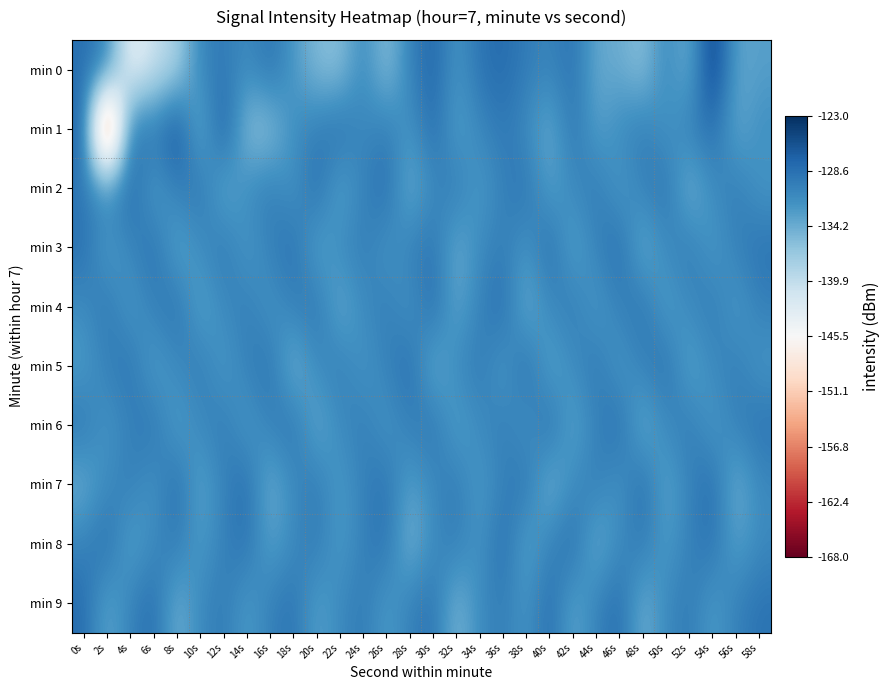

Which series has the widest spread of values?

min 1